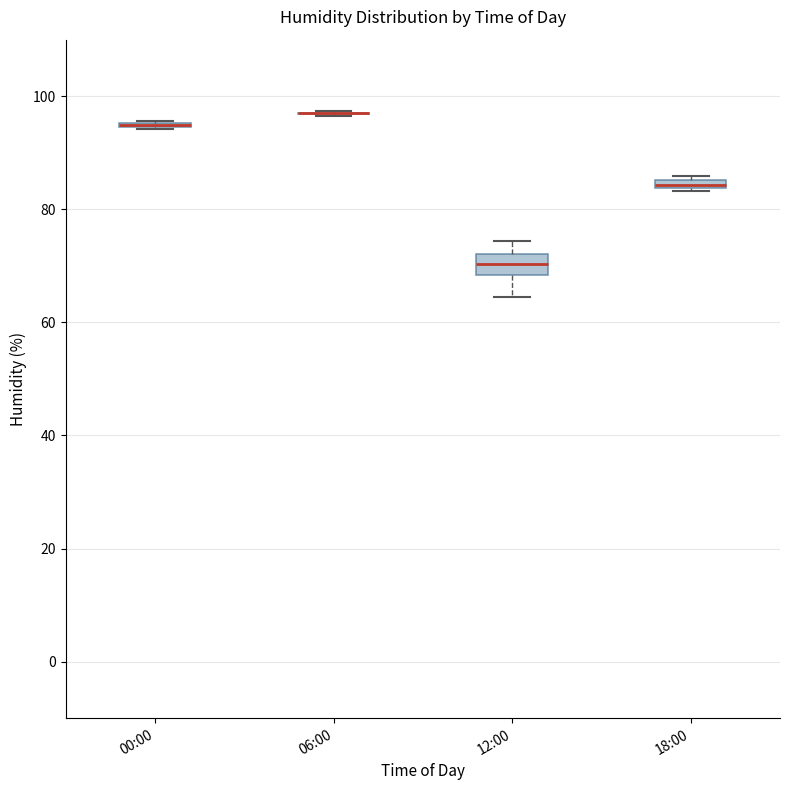

Comparing the boxes themselves (not the whiskers), which one is the tallest?

12:00